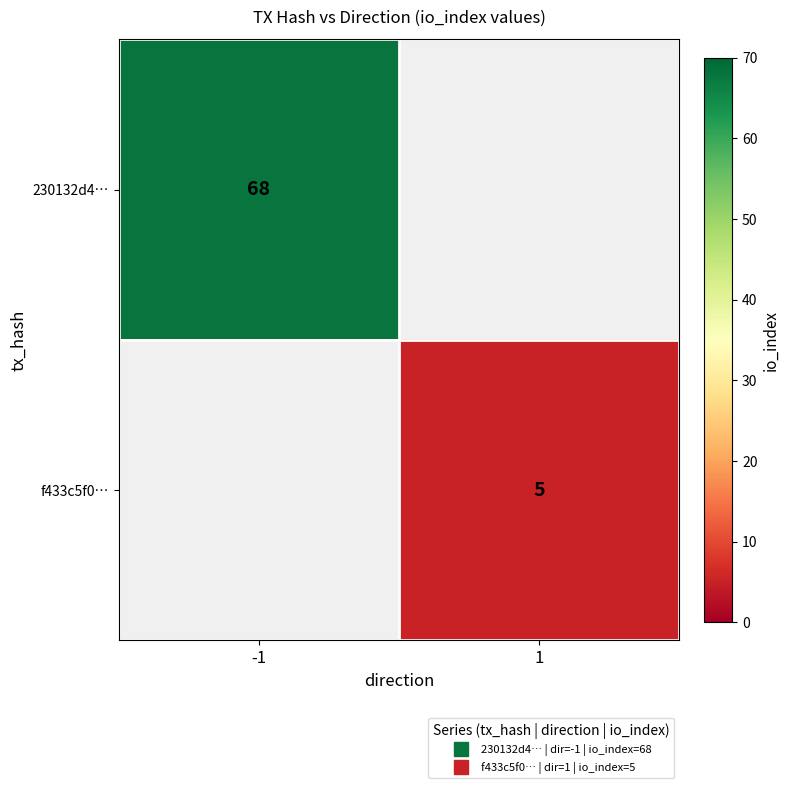

Is the value of 230132d4… at -1 greater than the value of f433c5f0… at -1?

No